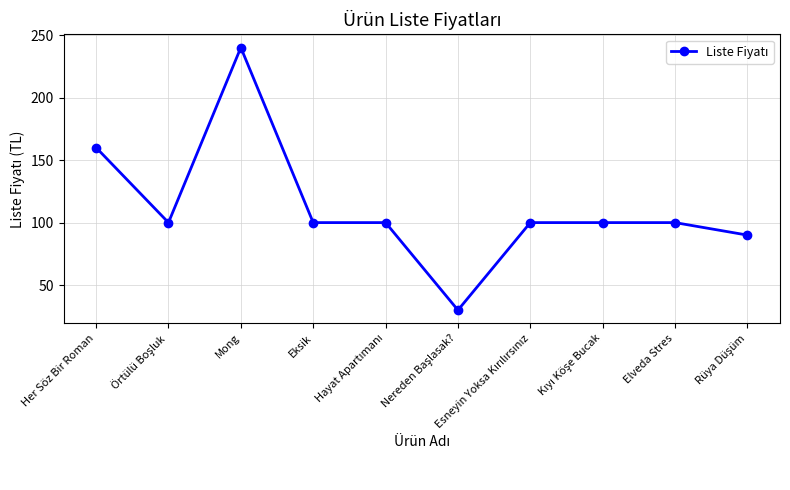

Which has a higher value, Her Söz Bir Roman or Eksik?

Her Söz Bir Roman